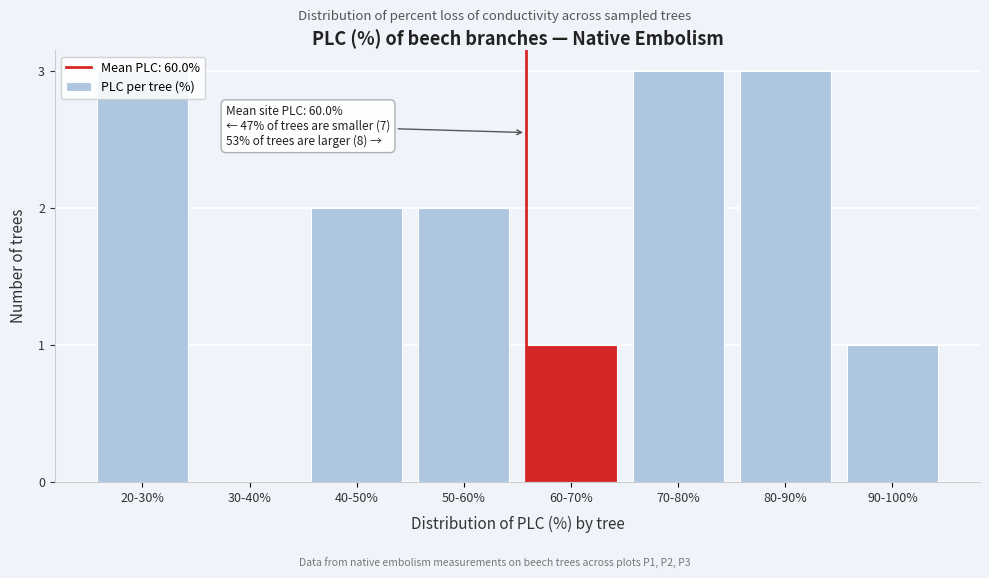

The chart shows a value of 3 at 80-90%. True or false?

True